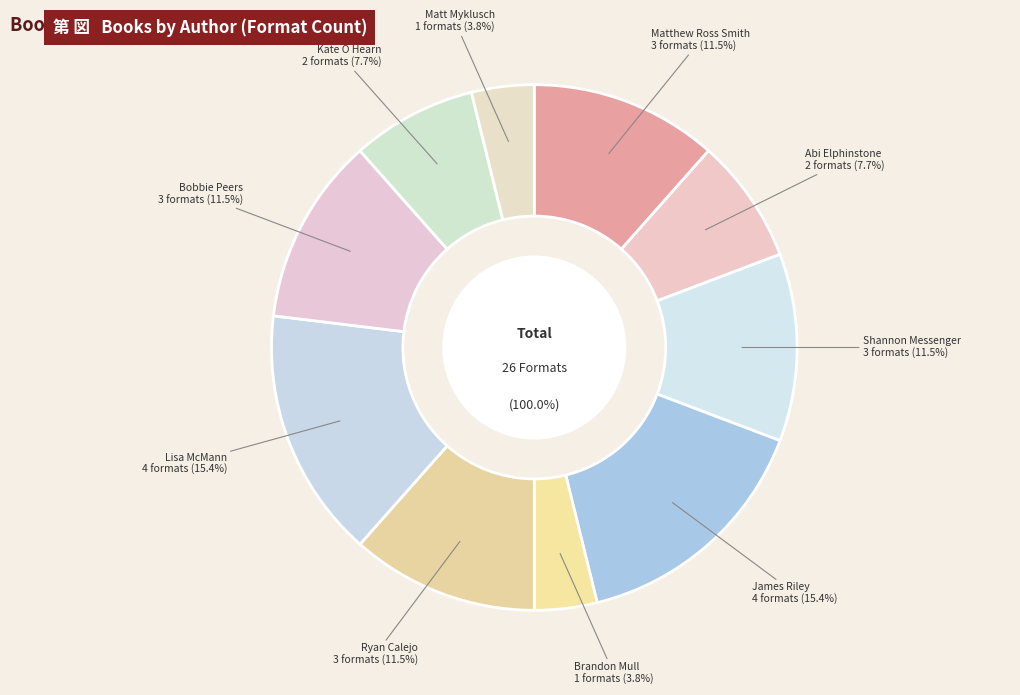

To the nearest percent, what portion does Matt Myklusch represent?

4%